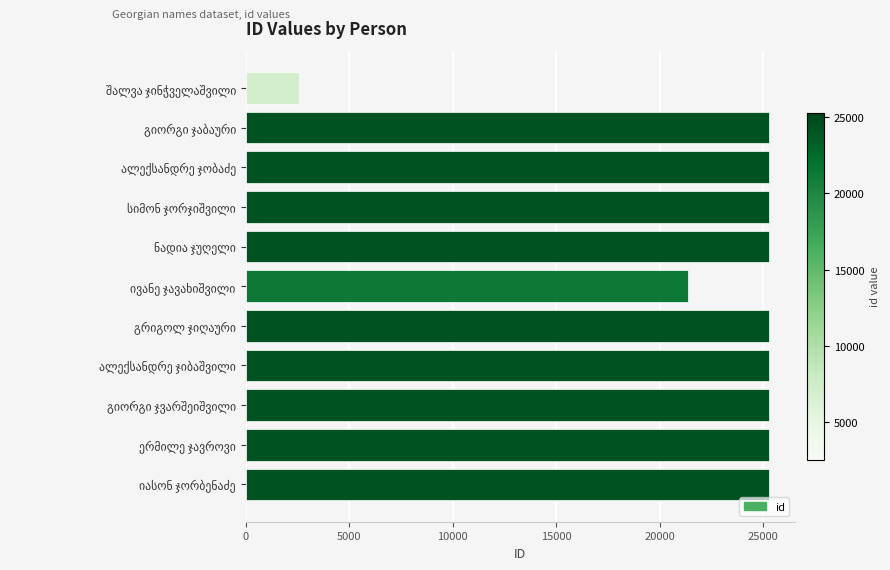

What is the average value?

22858